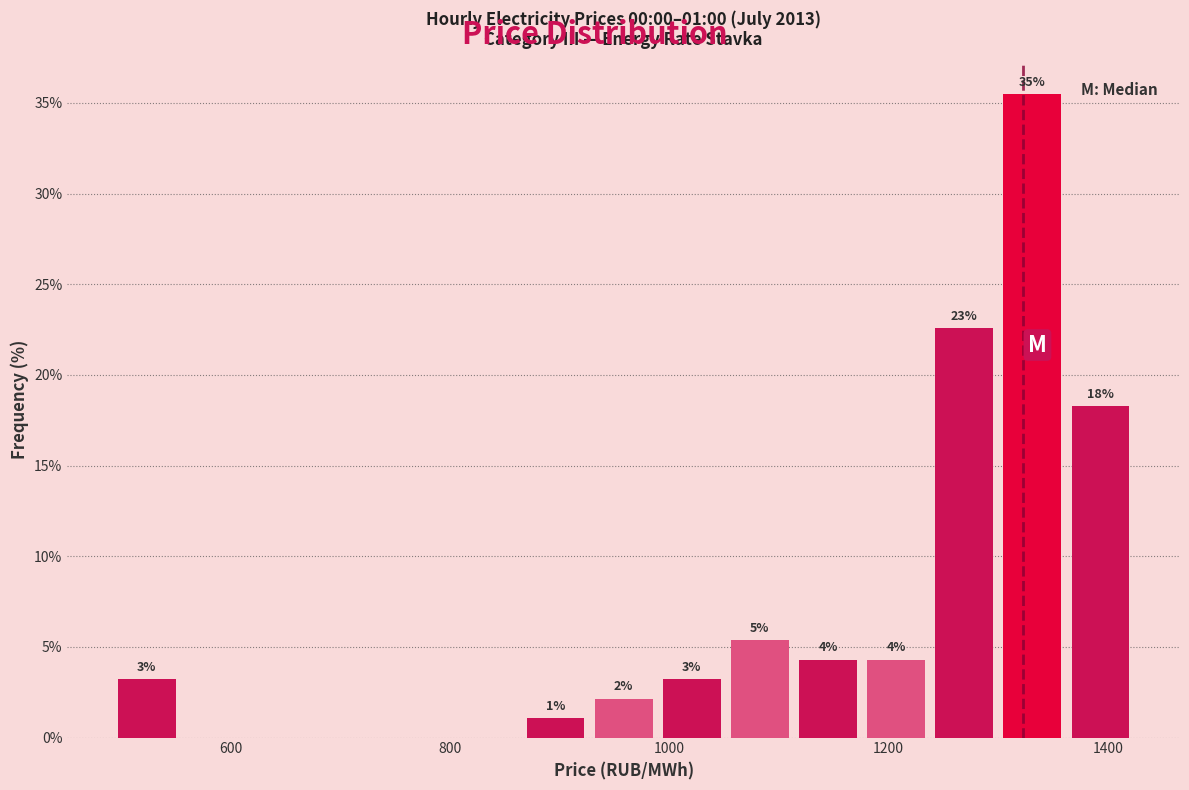

Read against the x-axis, roughly where is the centre of the tallest bar?

1340